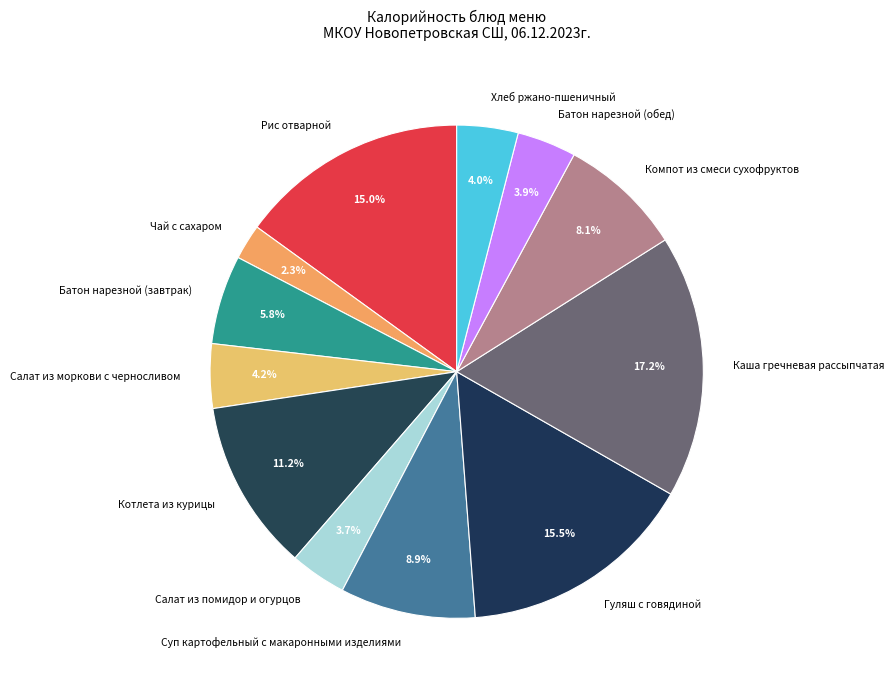

Combined, do Батон нарезной (завтрак) and Гуляш с говядиной account for over 50%?

No